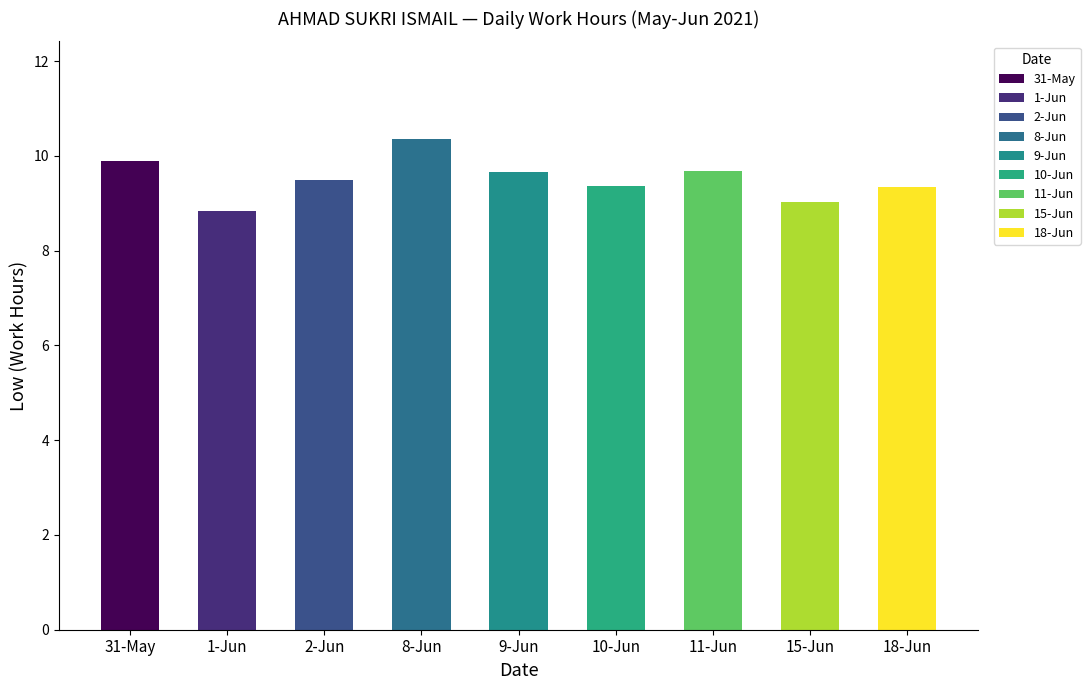

Which label corresponds to the largest value in the chart?

8-Jun